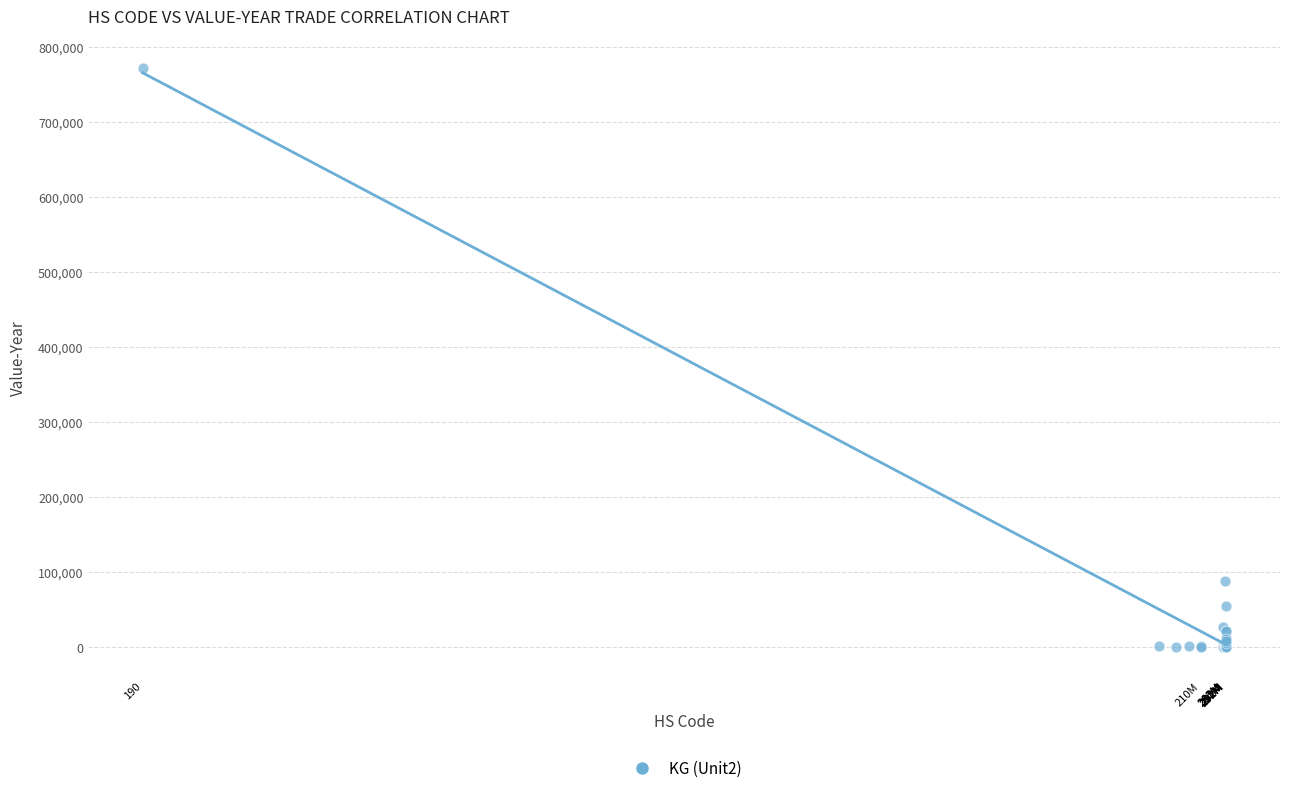

What Y value in the scatter plot is closest to 386213?

87850